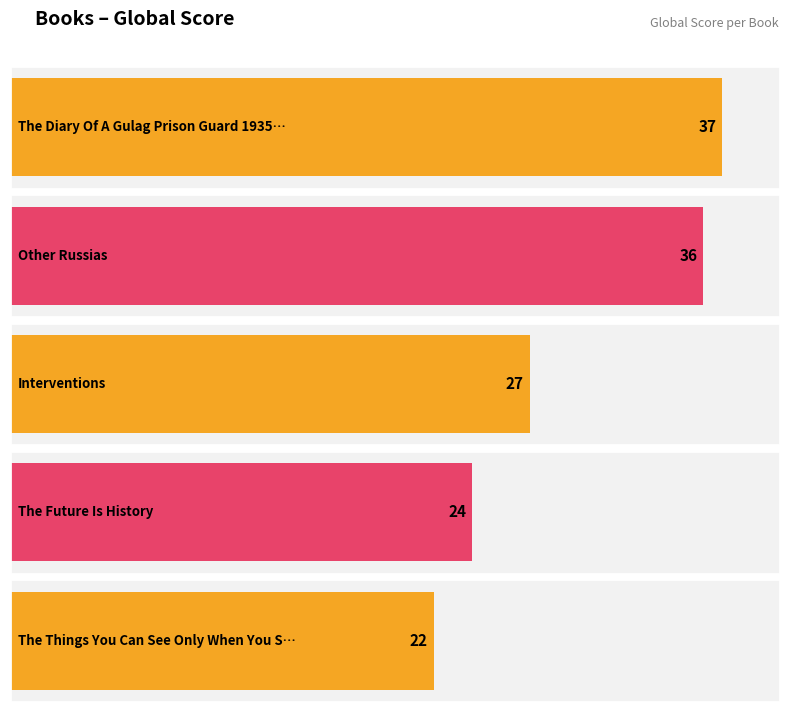

How many data points does each series have?

5